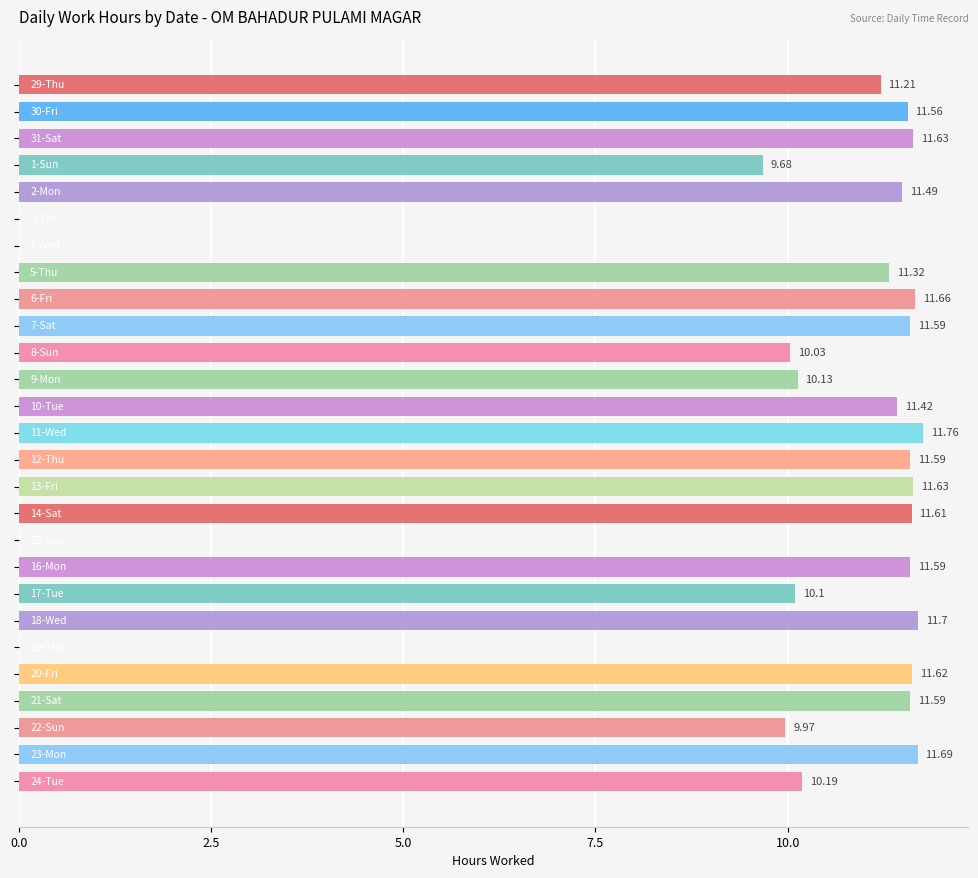

What is the sum of all values?

256.8